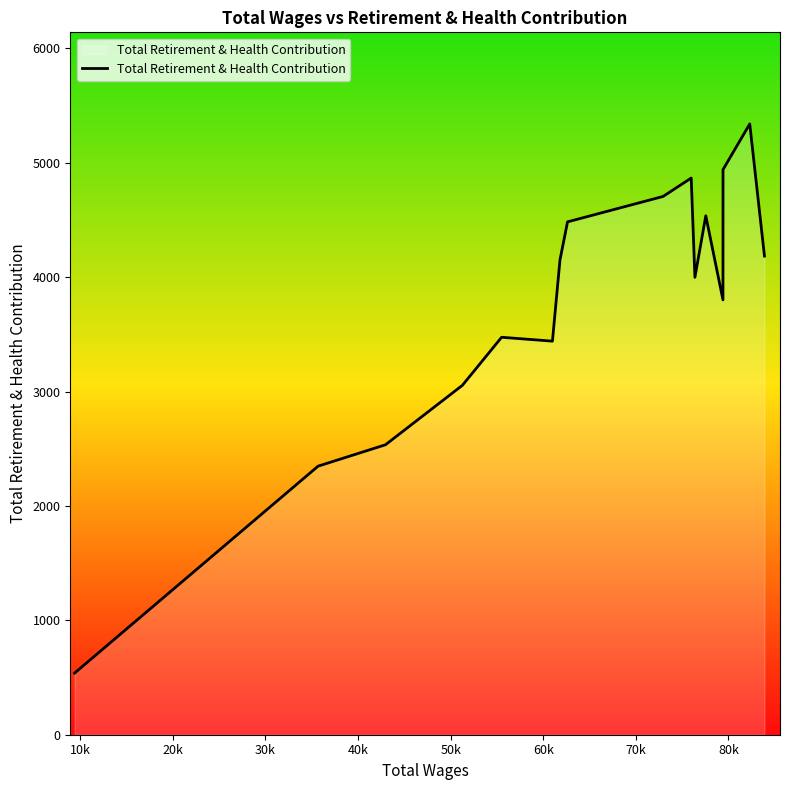

What is the maximum value shown in the chart?

5340